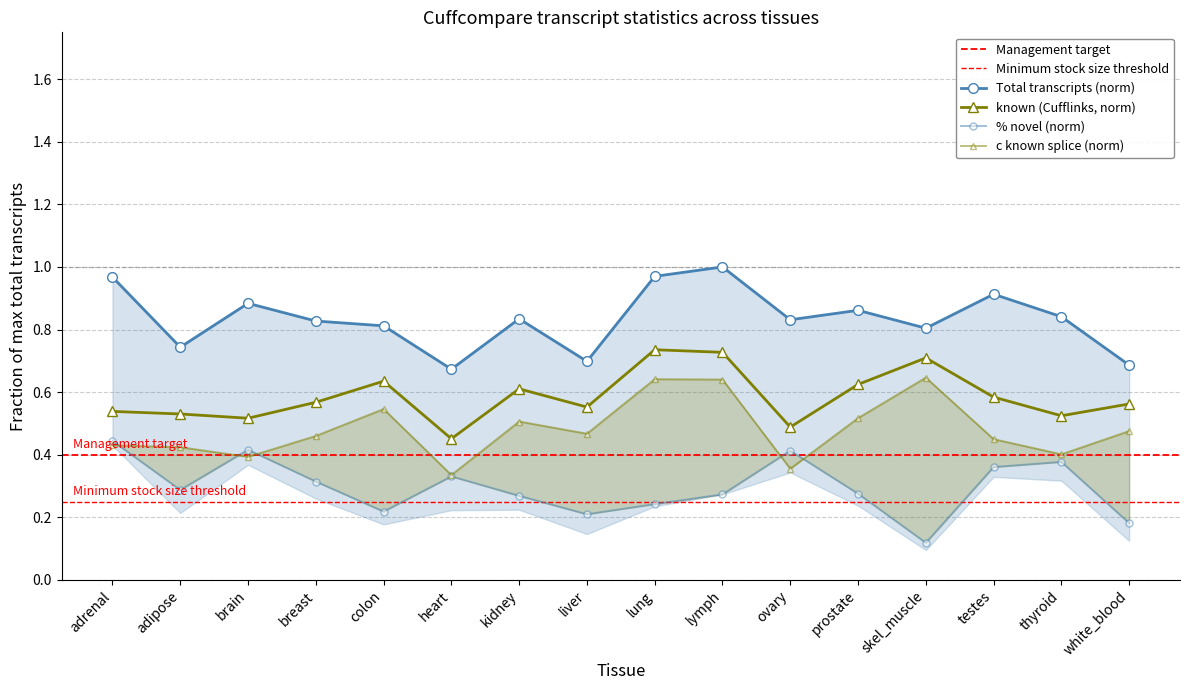

True or false: Total transcripts and known (Cufflinks) intersect in this chart.

False